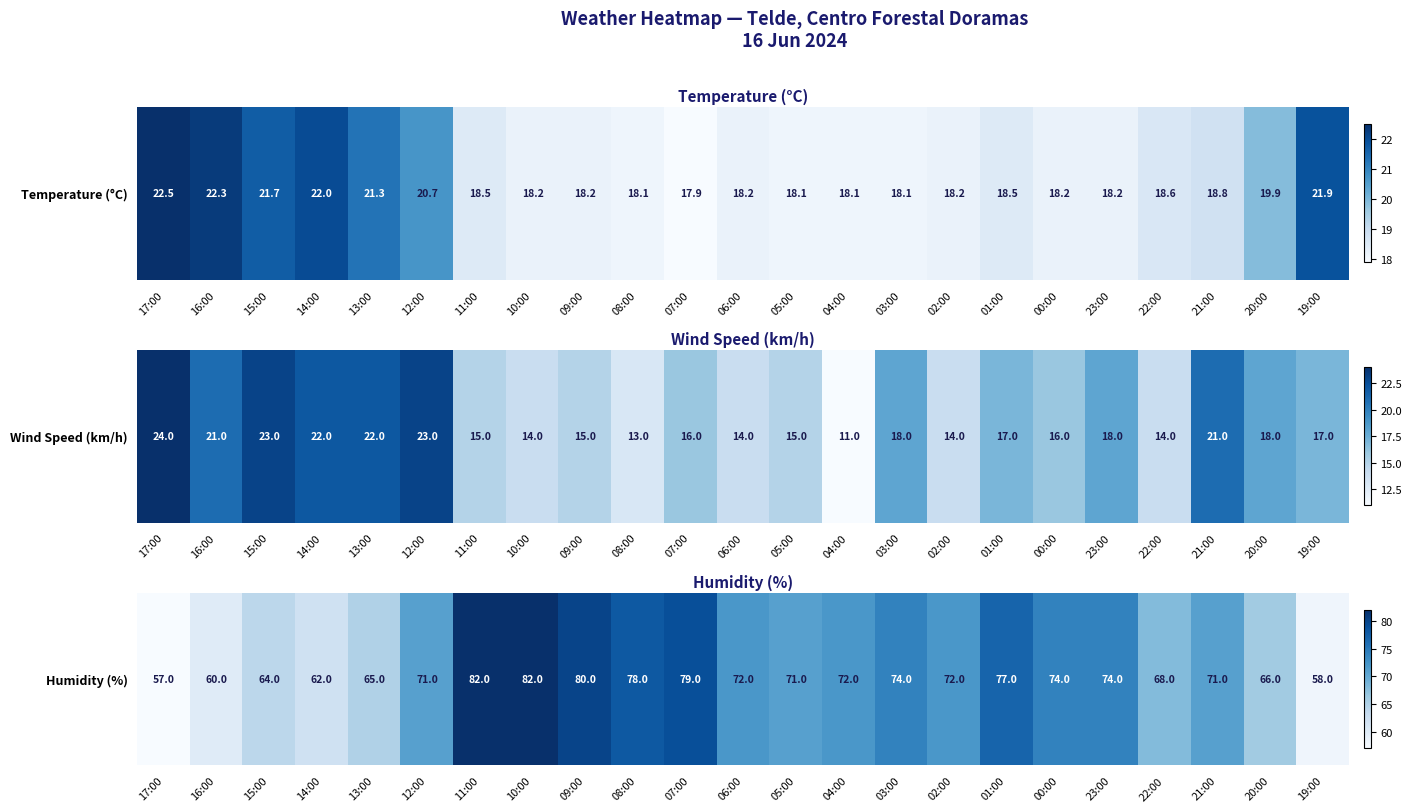

The value at 09:00 is 111. True or false?

False